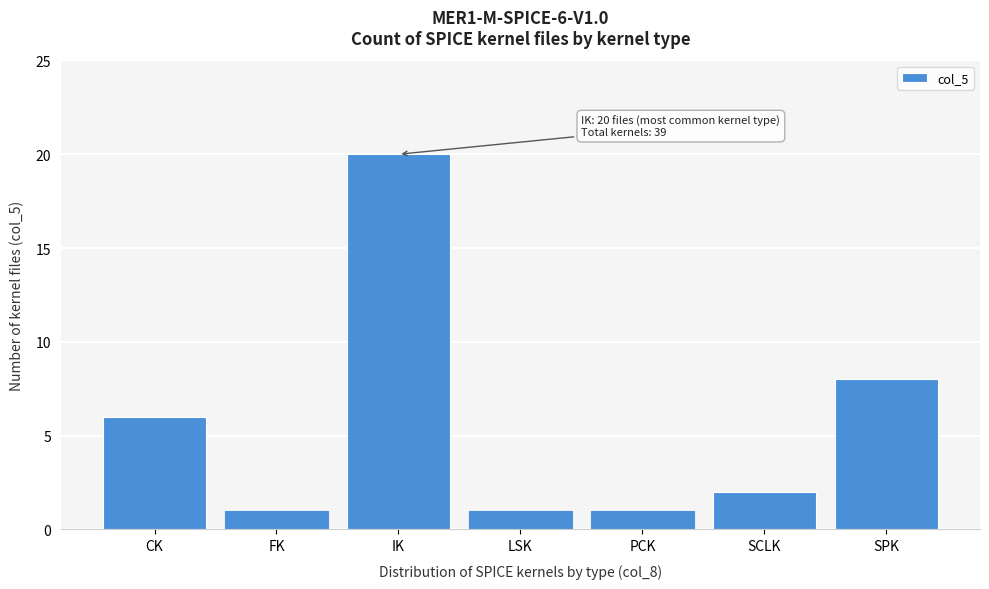

Reading left to right, list all the values displayed in this chart.

CK=6	FK=1	IK=20	LSK=1	PCK=1	SCLK=2	SPK=8